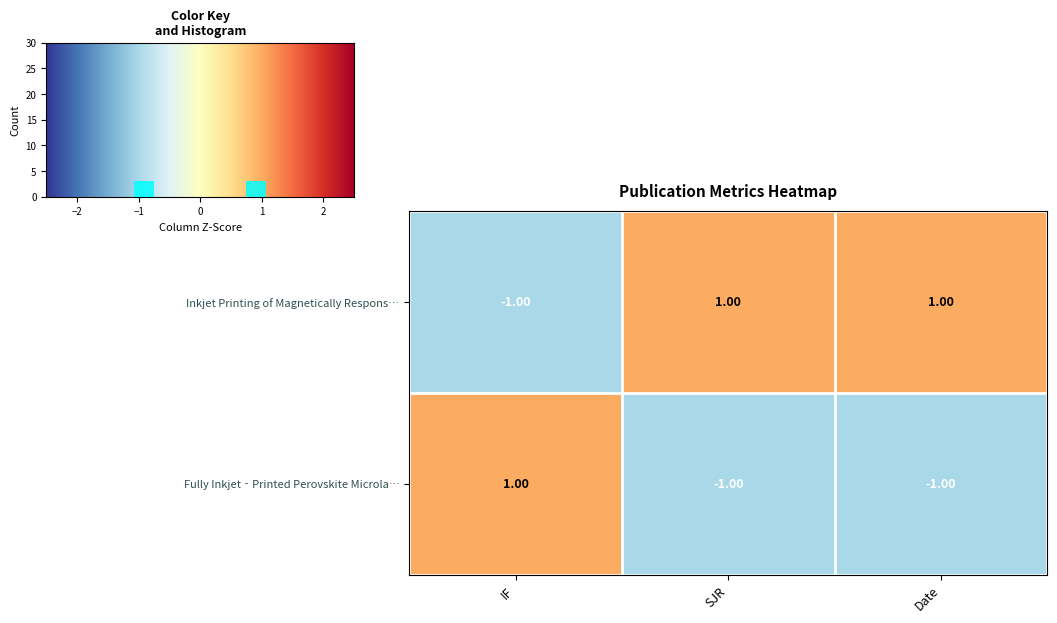

What is the difference between the Fully Inkjet‐Printed Perovskite Microla… values at IF and SJR?

2.0